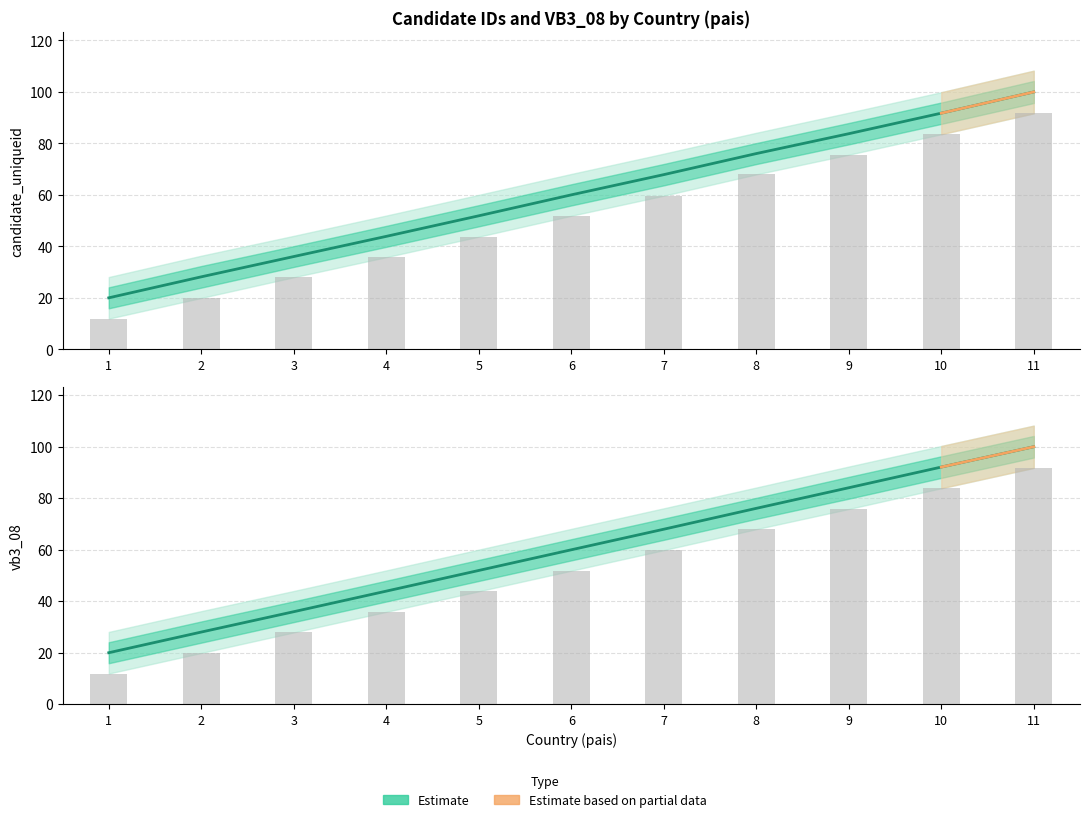

How many data points are above 60?

6